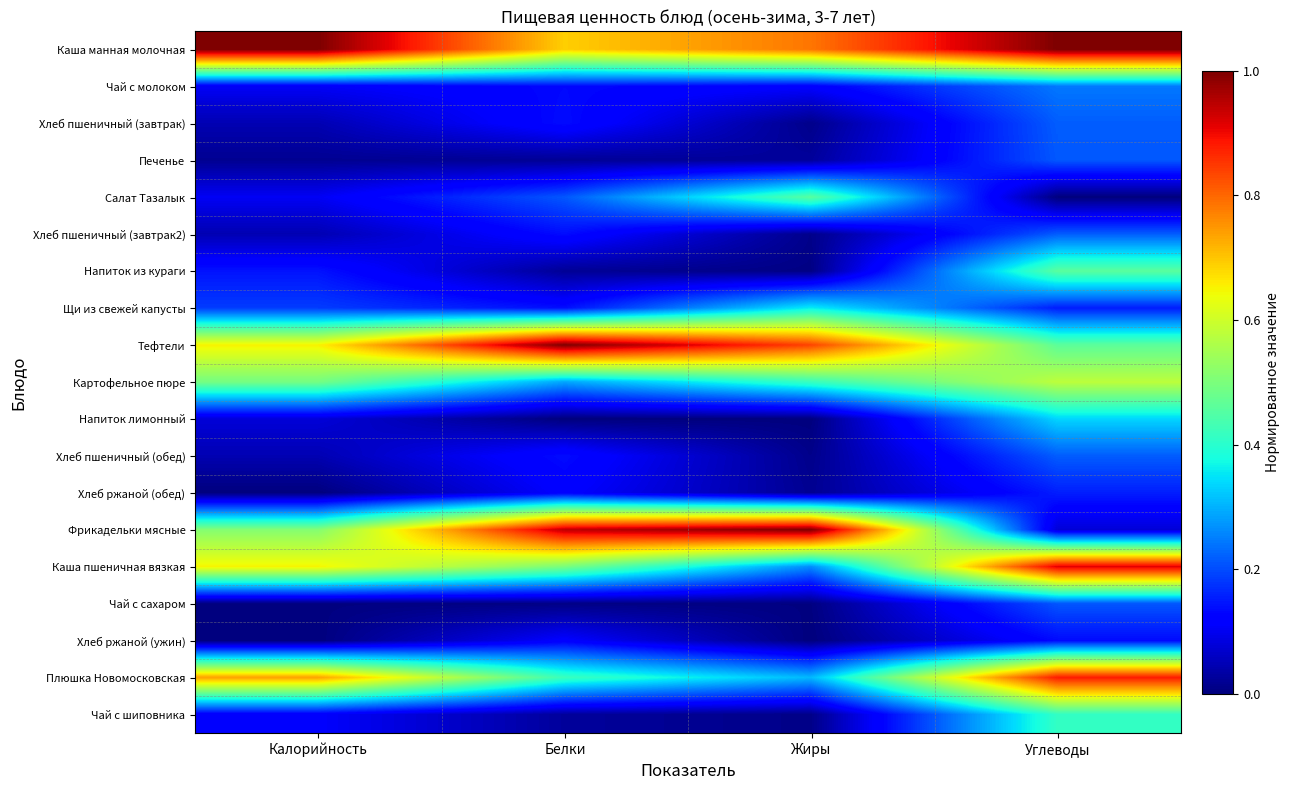

Reading left to right, transcribe all the data shown in this chart.

Каша манная молочная: Калорийность=1.0	Белки=0.7	Жиры=0.8	Углеводы=1.0
Чай с молоком: Калорийность=0.1	Белки=0.1	Жиры=0.1	Углеводы=0.2
Хлеб пшеничный (завтрак): Калорийность=0.0	Белки=0.1	Жиры=0.0	Углеводы=0.2
Печенье: Калорийность=0.0	Белки=0.0	Жиры=0.0	Углеводы=0.2
Салат Тазалык: Калорийность=0.1	Белки=0.2	Жиры=0.5	Углеводы=0.0
Хлеб пшеничный (завтрак2): Калорийность=0.0	Белки=0.1	Жиры=0.0	Углеводы=0.2
Напиток из кураги: Калорийность=0.1	Белки=0.0	Жиры=0.0	Углеводы=0.5
Щи из свежей капусты: Калорийность=0.2	Белки=0.1	Жиры=0.4	Углеводы=0.2
Тефтели: Калорийность=0.7	Белки=1.0	Жиры=0.8	Углеводы=0.5
Картофельное пюре: Калорийность=0.5	Белки=0.3	Жиры=0.4	Углеводы=0.6
Напиток лимонный: Калорийность=0.1	Белки=0.0	Жиры=0.0	Углеводы=0.3
Хлеб пшеничный (обед): Калорийность=0.0	Белки=0.1	Жиры=0.0	Углеводы=0.2
Хлеб ржаной (обед): Калорийность=0.0	Белки=0.1	Жиры=0.0	Углеводы=0.2
Фрикадельки мясные: Калорийность=0.5	Белки=0.9	Жиры=1.0	Углеводы=0.1
Каша пшеничная вязкая: Калорийность=0.7	Белки=0.5	Жиры=0.3	Углеводы=0.9
Чай с сахаром: Калорийность=0.0	Белки=0.0	Жиры=0.0	Углеводы=0.2
Хлеб ржаной (ужин): Калорийность=0.0	Белки=0.1	Жиры=0.0	Углеводы=0.1
Плюшка Новомосковская: Калорийность=0.7	Белки=0.4	Жиры=0.3	Углеводы=0.9
Чай с шиповника: Калорийность=0.1	Белки=0.0	Жиры=0.0	Углеводы=0.4